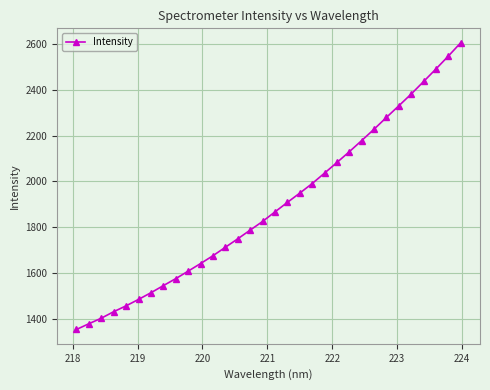

Count the number of data series in this chart.

1